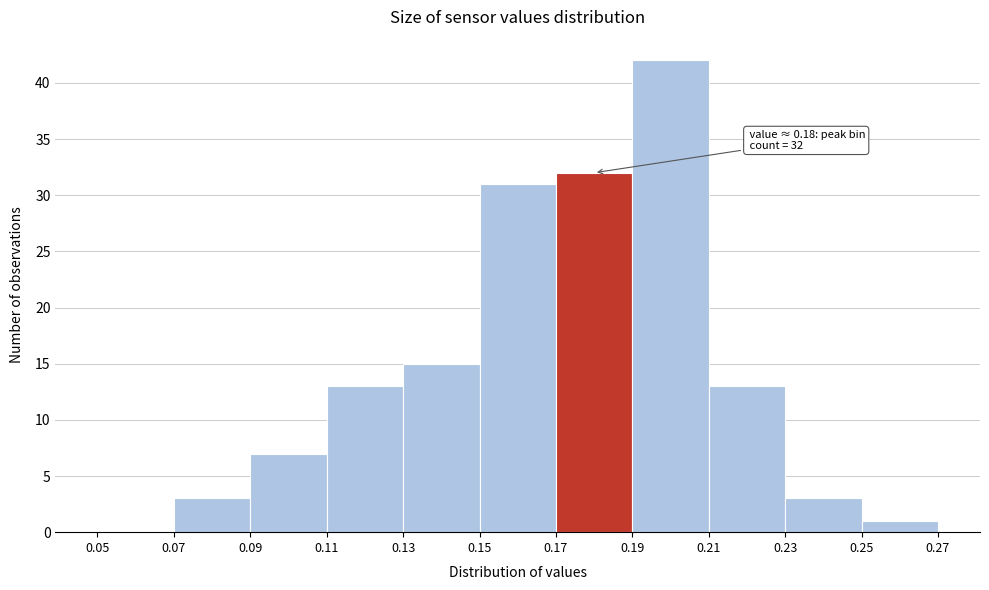

Over which range of the x-axis is the bar tallest?

0.19 to 0.21